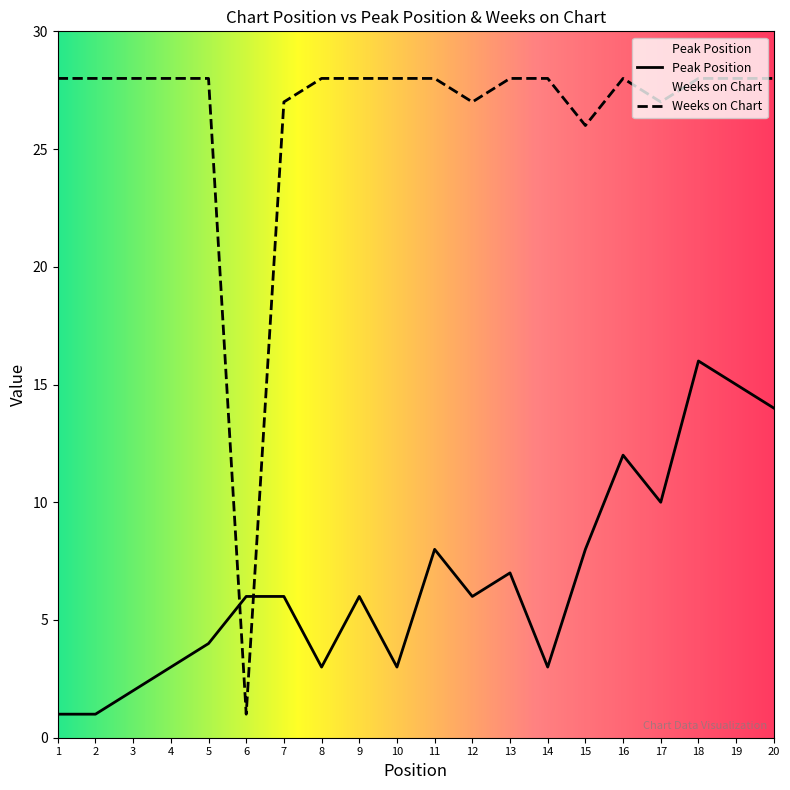

Is the value of Peak Position at 11 greater than the value of Weeks on Chart at 19?

No